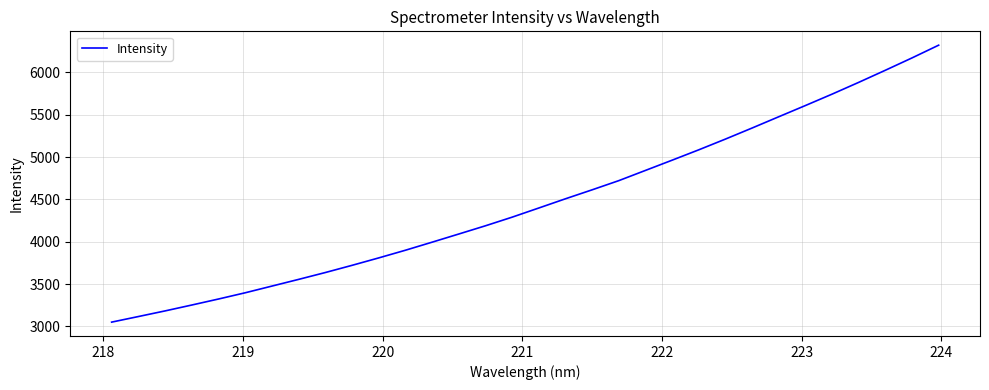

What is the maximum value shown in the chart?

6321.8